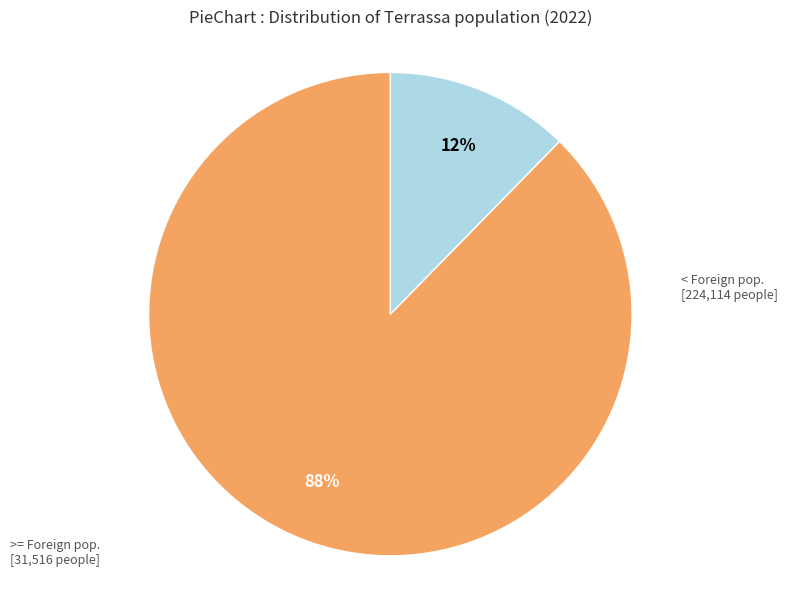

To the nearest percent, what is the average slice percentage?

50%